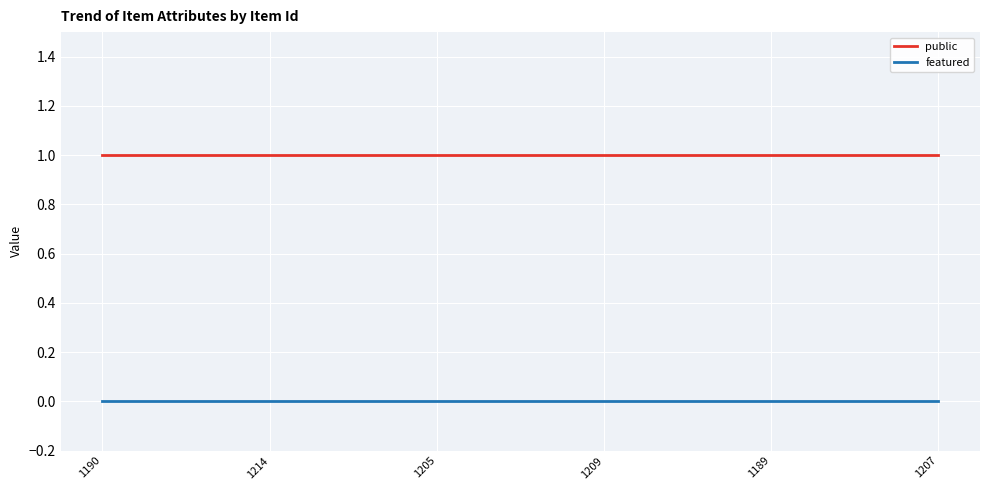

True or false: public and featured cross at least once.

False